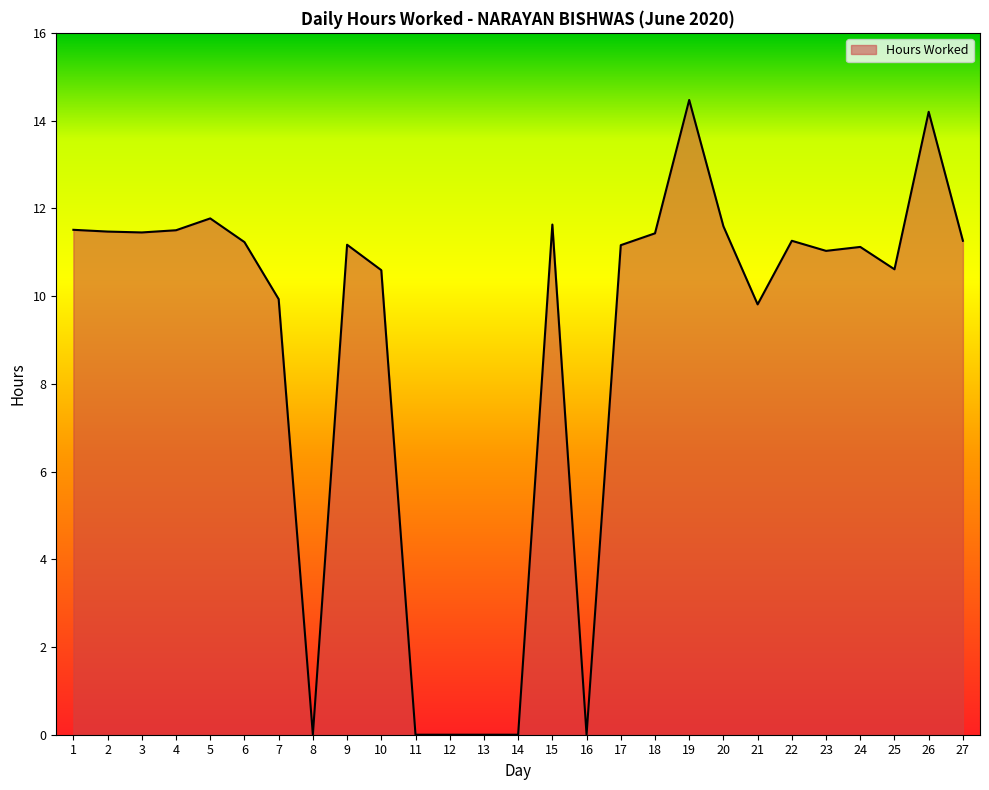

Is it true that the value at 6 is 5.2?

False